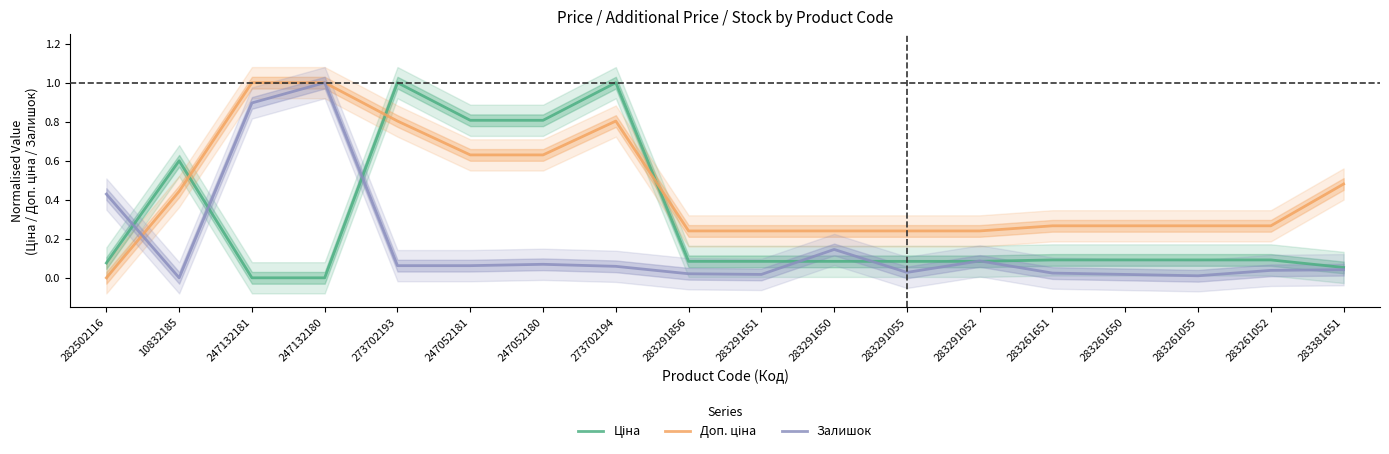

How many positive values does the Залишок series have?

17